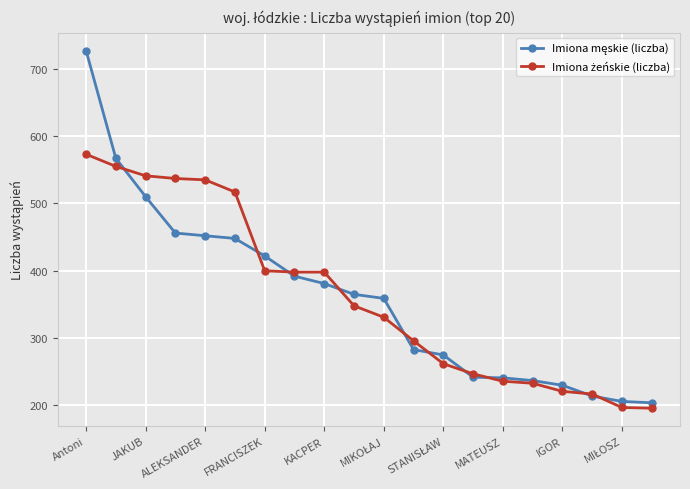

What is the greatest value displayed?

727